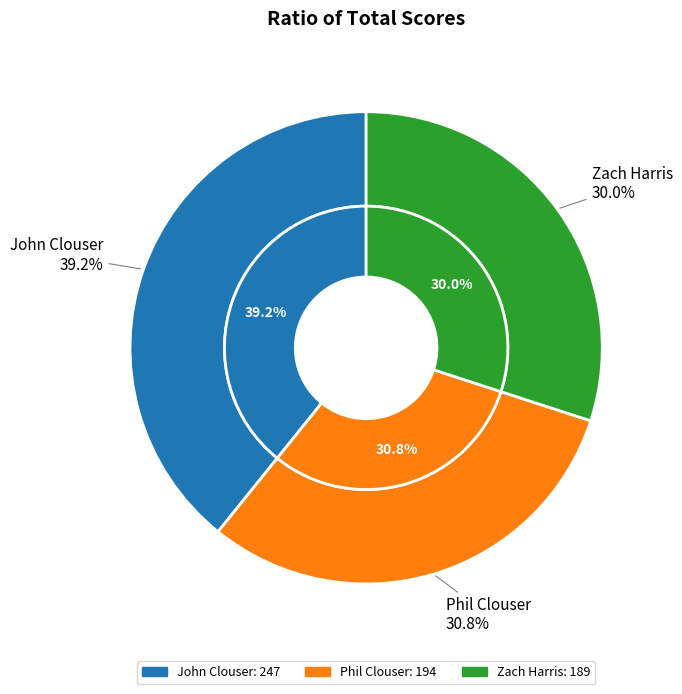

The John Clouser slice represents 31% of the pie. True or false?

False